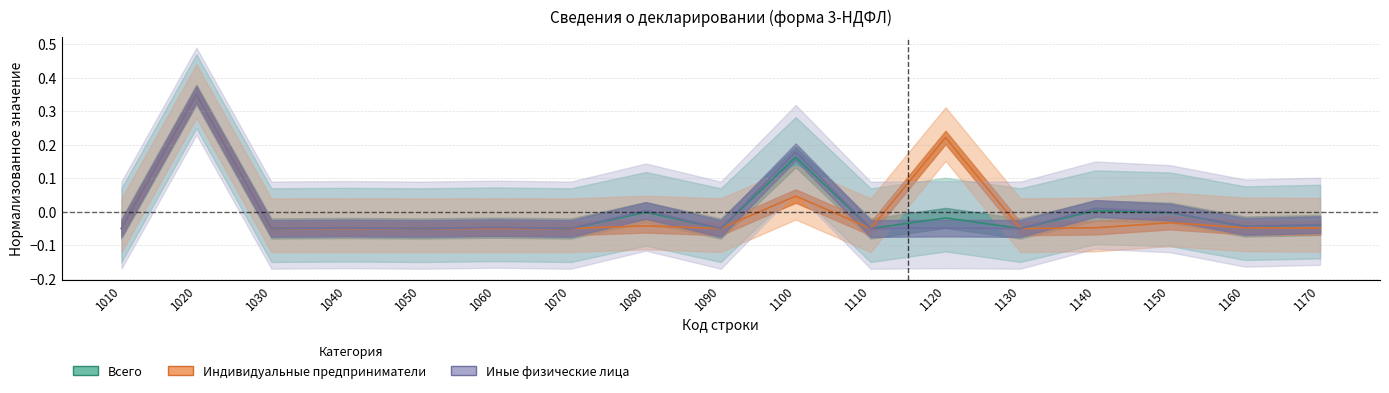

How many data points in Индивидуальные предприниматели are above 0?

3